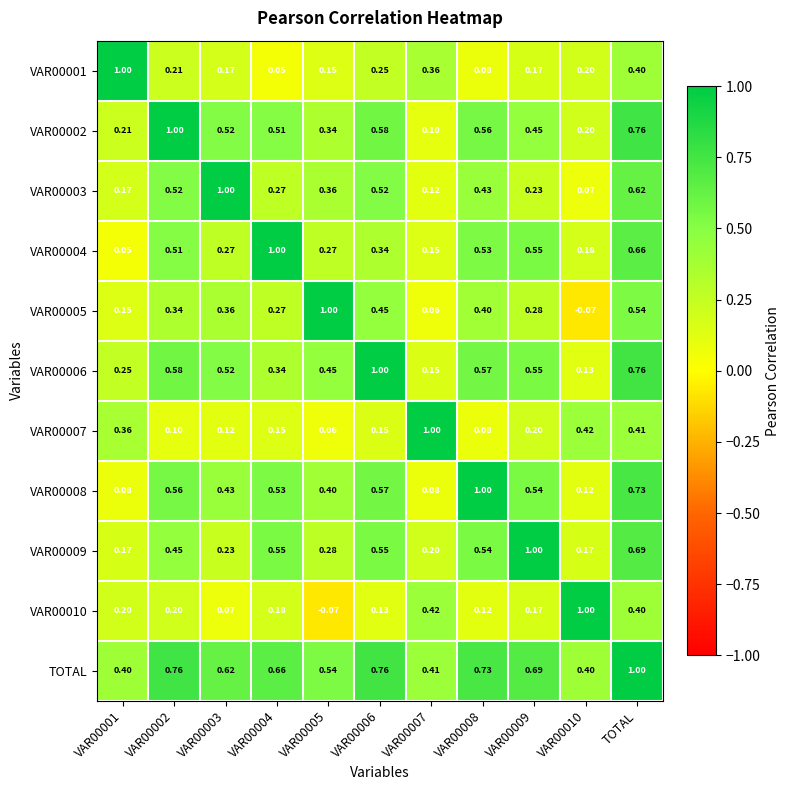

At which category is the sum across all series the highest?

TOTAL